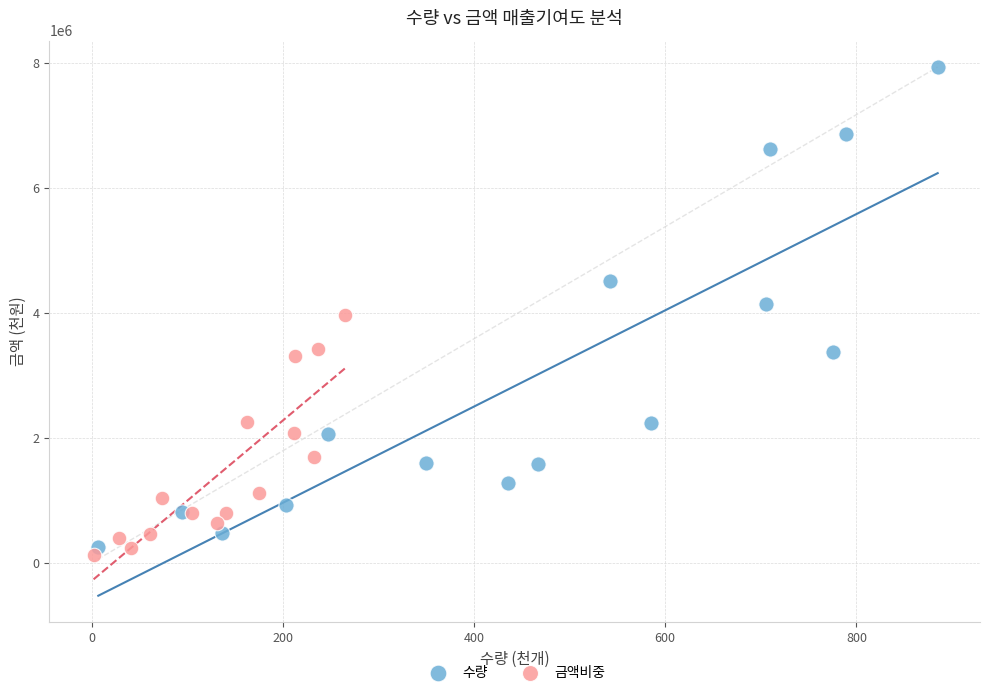

Which series contains the highest Y value?

수량